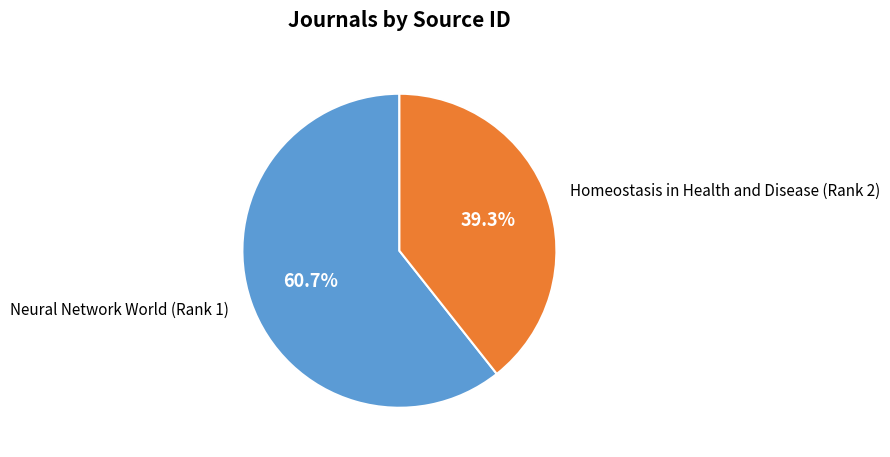

Do Neural Network World (Rank 1) and Homeostasis in Health and Disease (Rank 2) together represent more than half of the pie?

Yes